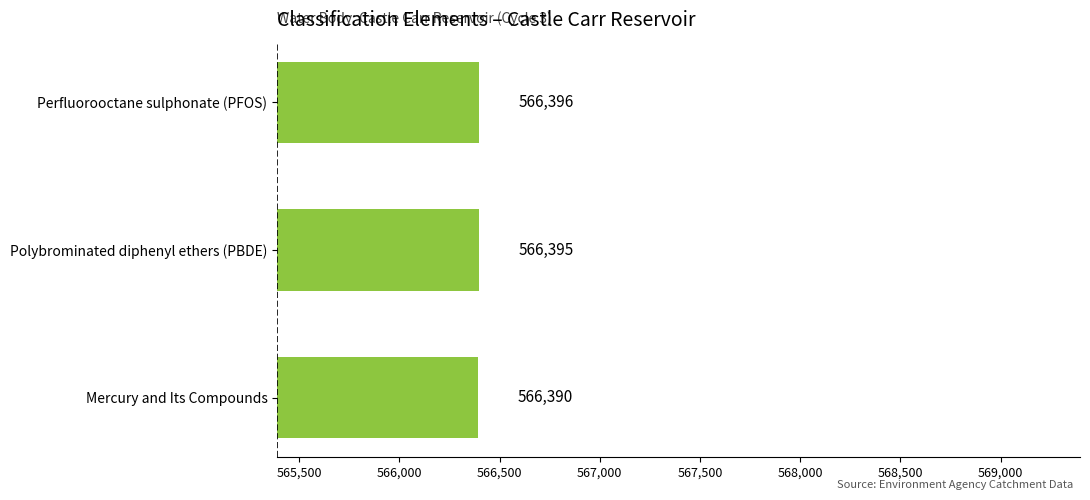

What is the smallest value displayed?

566390